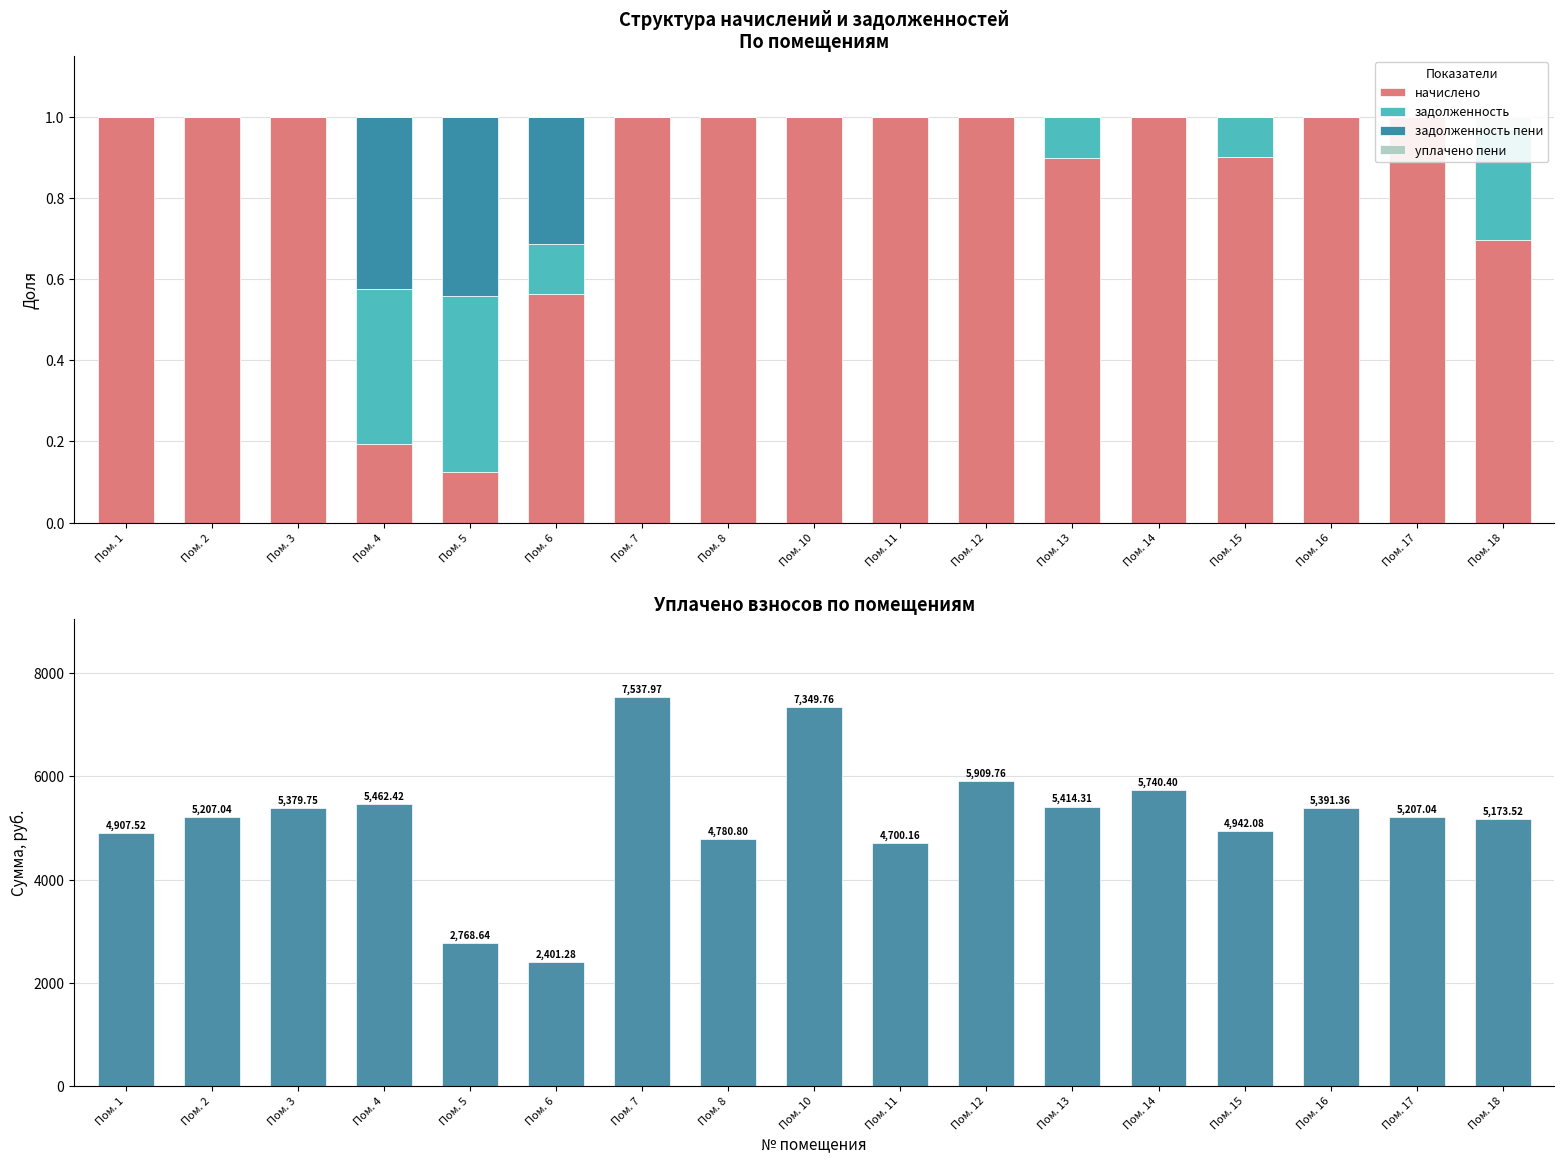

Reading right to left, what are all the values shown in this chart?

начислено: Пом. 18=0.7	Пом. 17=1.0	Пом. 16=1.0	Пом. 15=0.9	Пом. 14=1.0	Пом. 13=0.9	Пом. 12=1.0	Пом. 11=1.0	Пом. 10=1.0	Пом. 8=1.0	Пом. 7=1.0	Пом. 6=0.6	Пом. 5=0.1	Пом. 4=0.2	Пом. 3=1.0	Пом. 2=1.0	Пом. 1=1.0
задолженность: Пом. 18=0.3	Пом. 17=0.0	Пом. 16=0.0	Пом. 15=0.1	Пом. 14=0.0	Пом. 13=0.1	Пом. 12=0.0	Пом. 11=0.0	Пом. 10=0.0	Пом. 8=0.0	Пом. 7=0.0	Пом. 6=0.1	Пом. 5=0.4	Пом. 4=0.4	Пом. 3=0.0	Пом. 2=0.0	Пом. 1=0.0
задолженность пени: Пом. 18=0.0	Пом. 17=0.0	Пом. 16=0.0	Пом. 15=0.0	Пом. 14=0.0	Пом. 13=0.0	Пом. 12=0.0	Пом. 11=0.0	Пом. 10=0.0	Пом. 8=0.0	Пом. 7=0.0	Пом. 6=0.3	Пом. 5=0.4	Пом. 4=0.4	Пом. 3=0.0	Пом. 2=0.0	Пом. 1=0.0
уплачено пени: Пом. 18=0.0	Пом. 17=0.0	Пом. 16=0.0	Пом. 15=0.0	Пом. 14=0.0	Пом. 13=0.0	Пом. 12=0.0	Пом. 11=0.0	Пом. 10=0.0	Пом. 8=0.0	Пом. 7=0.0	Пом. 6=0.0	Пом. 5=0.0	Пом. 4=0.0	Пом. 3=0.0	Пом. 2=0.0	Пом. 1=0.0
уплачено: Пом. 18=5173.5	Пом. 17=5207.0	Пом. 16=5391.4	Пом. 15=4942.1	Пом. 14=5740.4	Пом. 13=5414.3	Пом. 12=5909.8	Пом. 11=4700.2	Пом. 10=7349.8	Пом. 8=4780.8	Пом. 7=7538.0	Пом. 6=2401.3	Пом. 5=2768.6	Пом. 4=5462.4	Пом. 3=5379.8	Пом. 2=5207.0	Пом. 1=4907.5